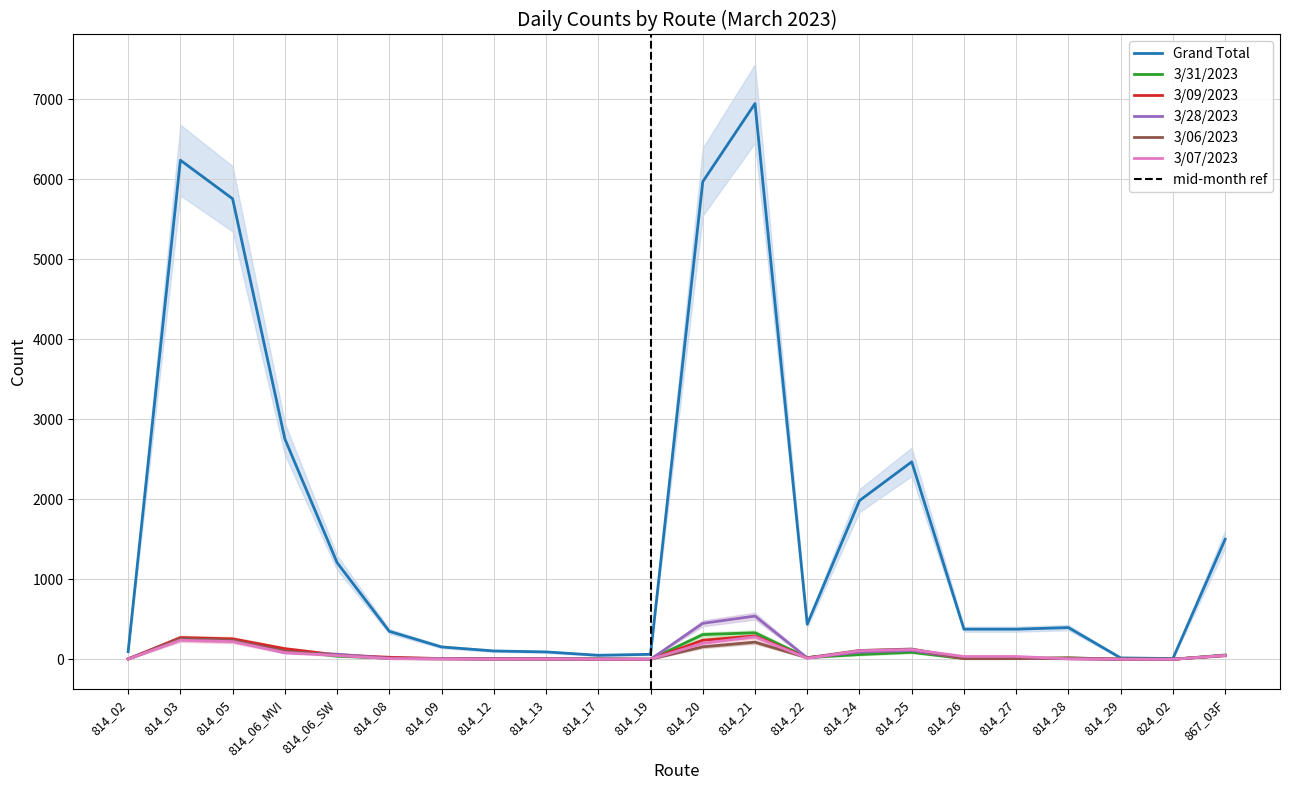

Which series has the largest range (max minus min)?

Grand Total